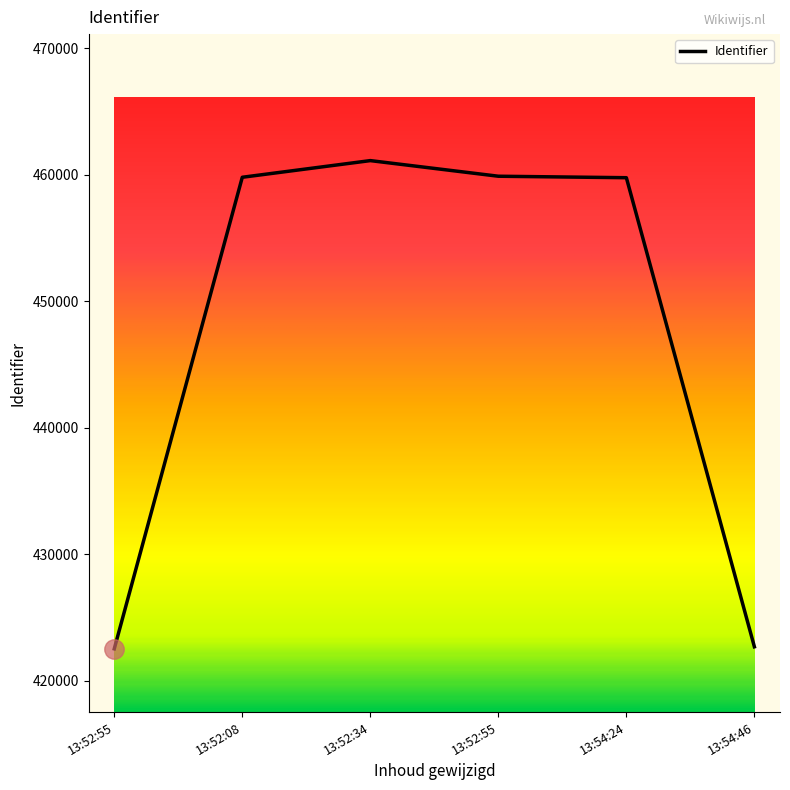

Does the chart display data point markers on the line(s)?

No